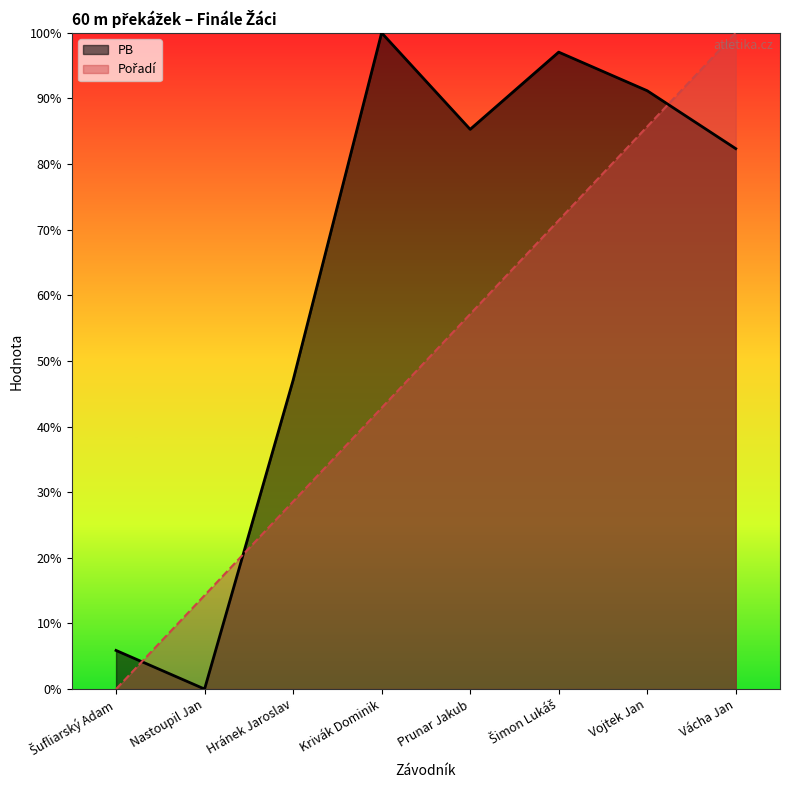

True or false: PB has more than 2 points higher than both neighbors.

False